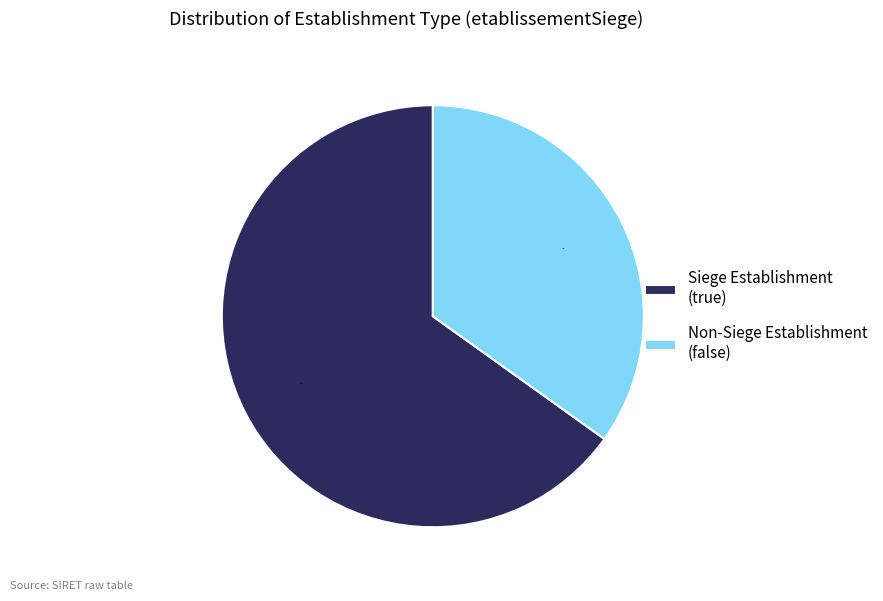

Rank the categories by value from lowest to highest.

Non-Siege Establishment (false), Siege Establishment (true)